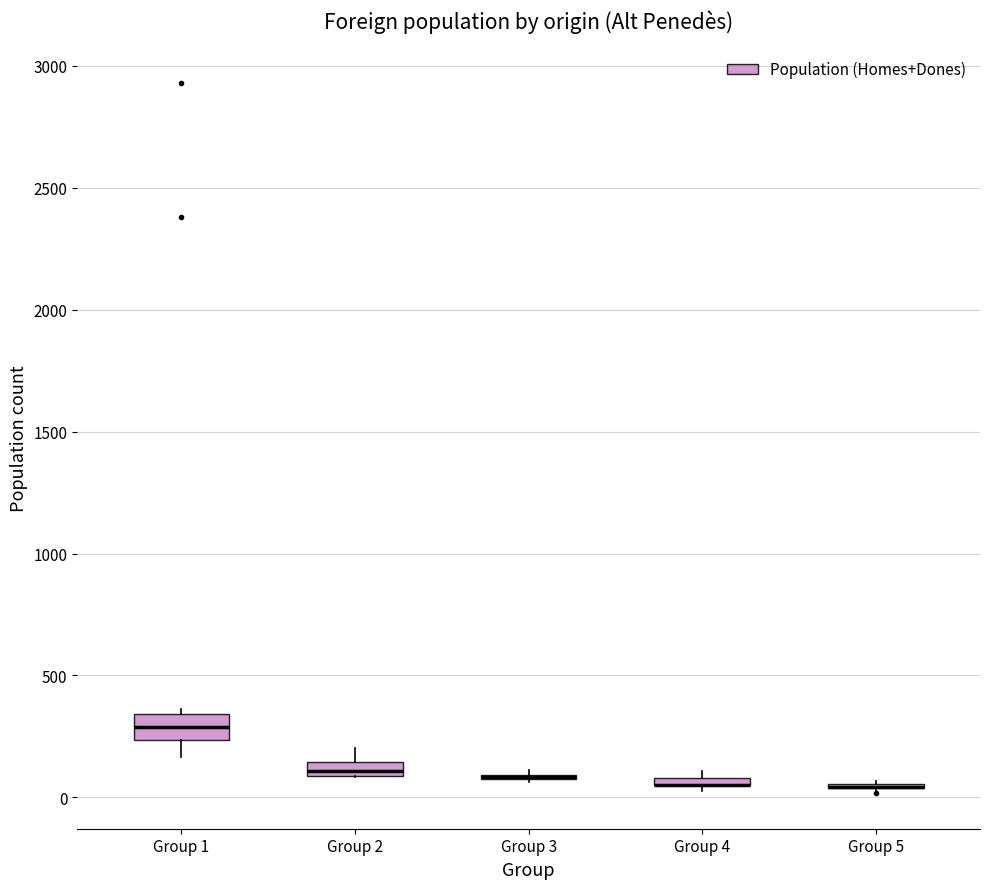

Where is the lower edge of the box for Group 2 on the y-axis? The values are not printed on the chart, so give them approximately, as read against the axis.

100